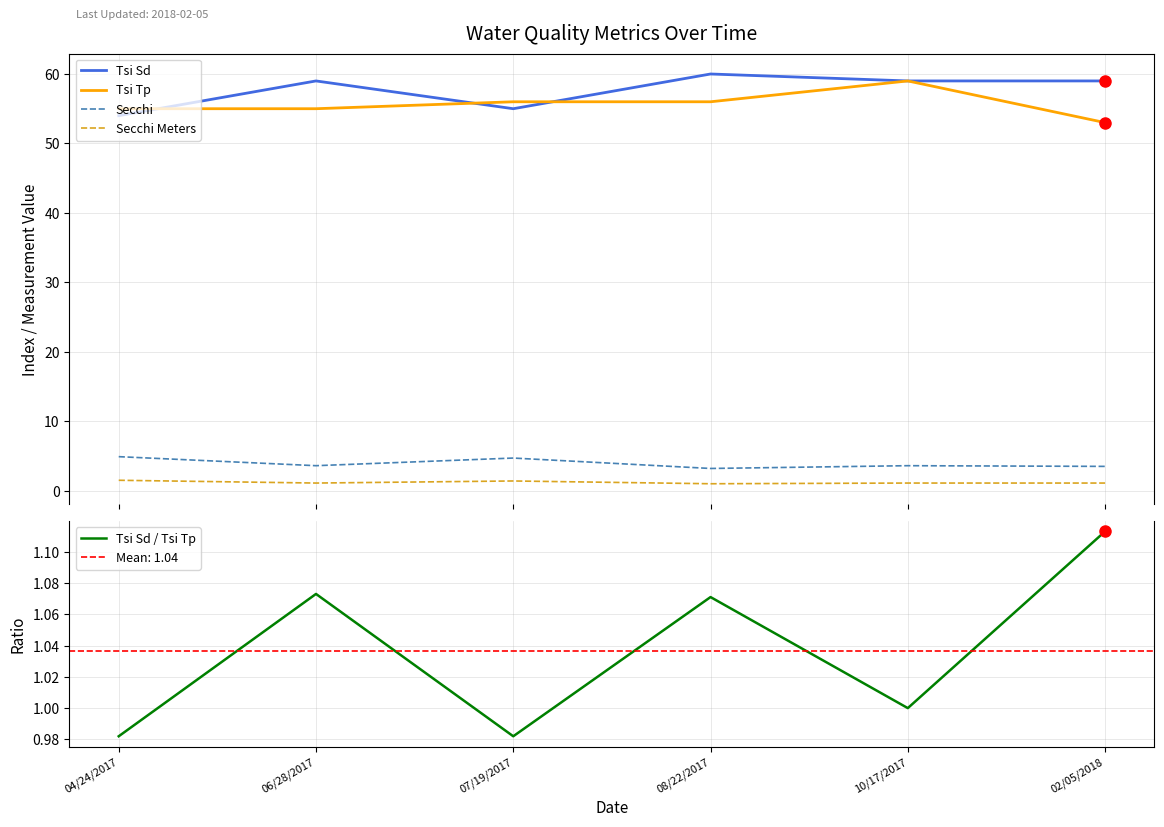

What is the value of the Tsi Sd / Tsi Tp point at the 5th from the left?

1.0